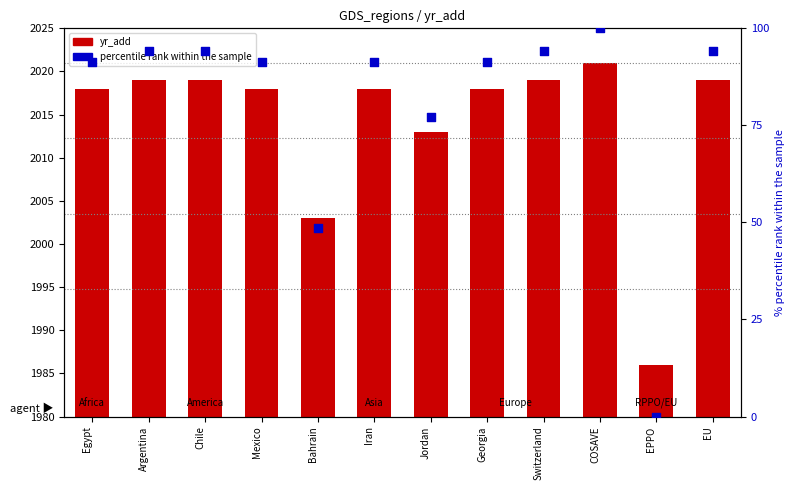

Which series has the largest total across all categories?

yr_add